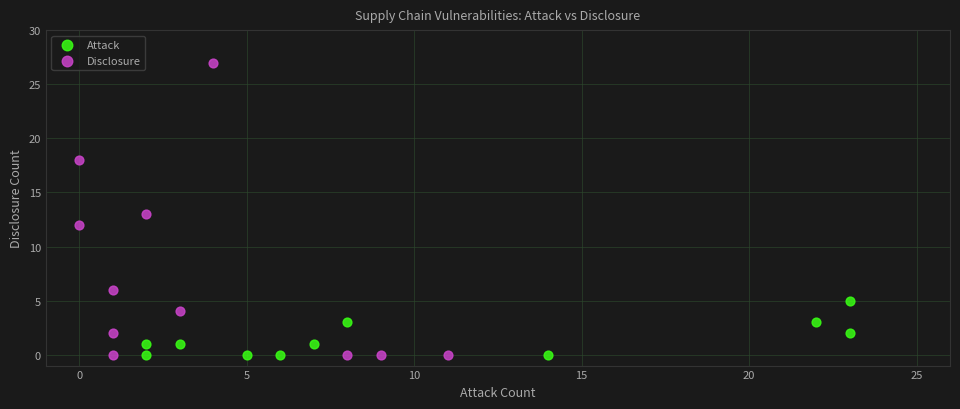

What are all the series names shown in the legend?

Attack, Disclosure